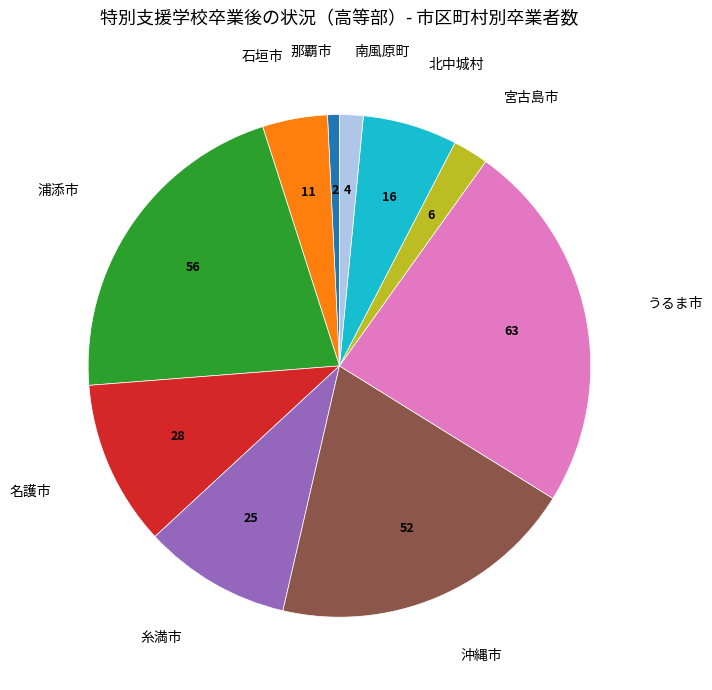

Is there any slice that represents more than half of the pie?

No